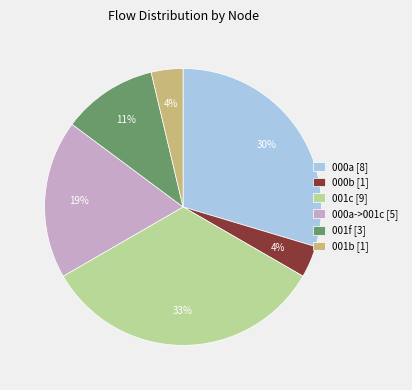

Which category has the biggest portion of the pie?

001c [9]